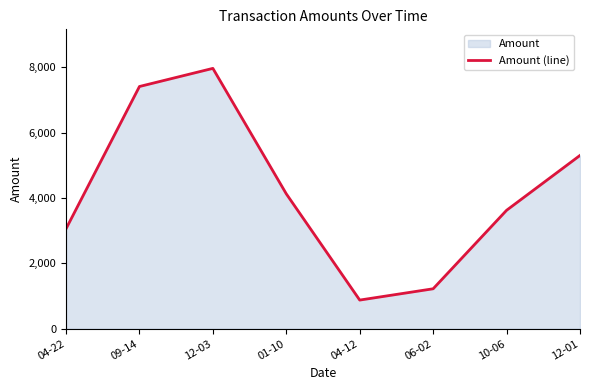

How many points are higher than both their immediate neighbors (excluding endpoints)?

1